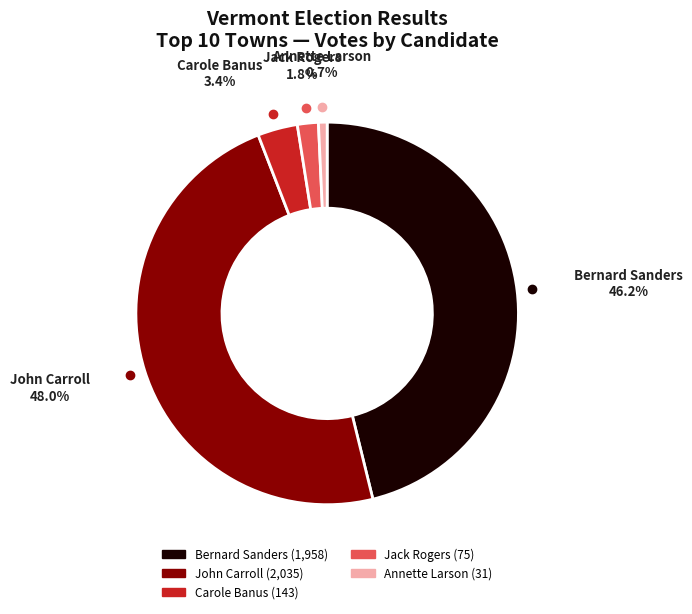

Is there any slice that represents more than half of the pie?

No